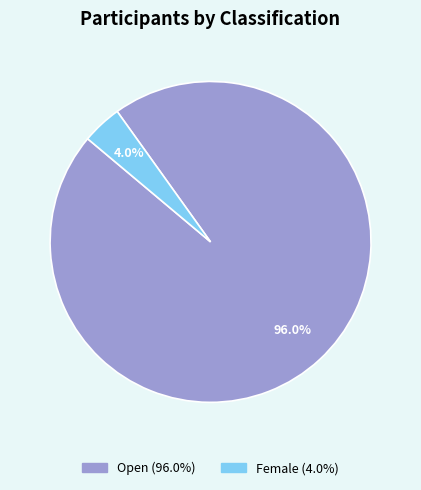

Is there a majority slice in this chart?

Yes